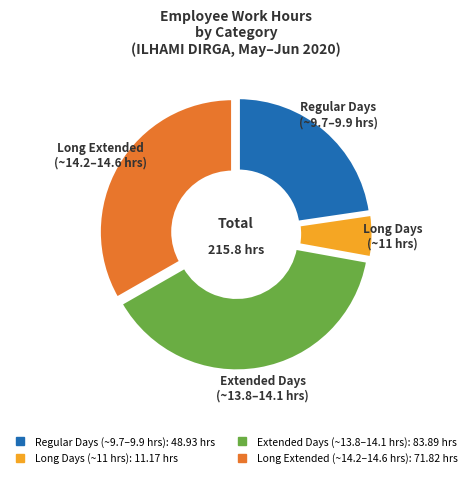

Does any single category account for the majority?

No